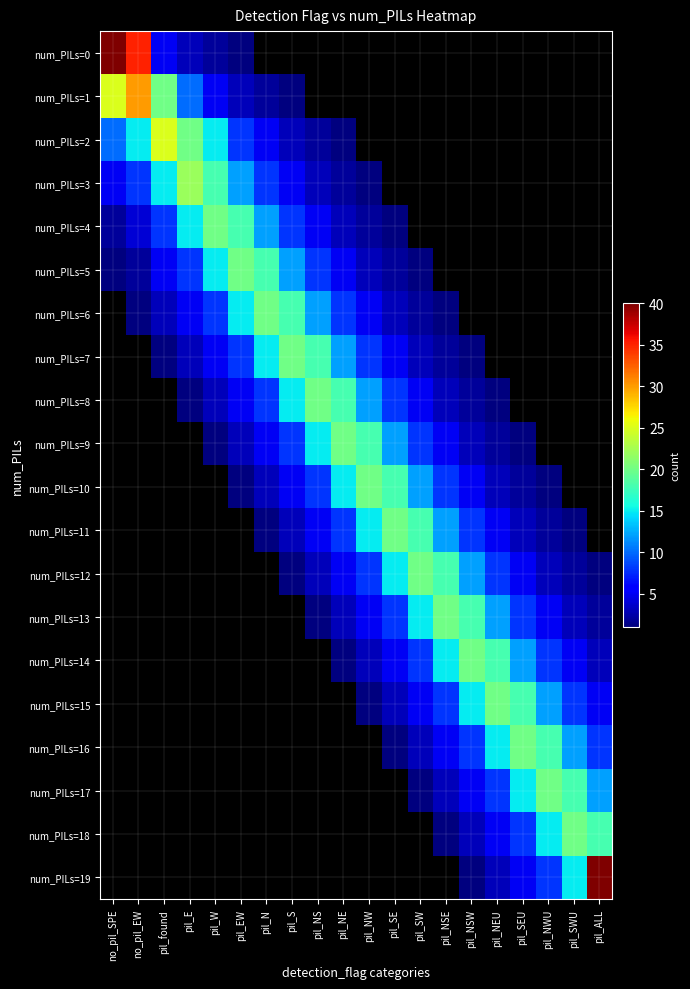

What is the difference between the highest and lowest values at pil_W?

19.0